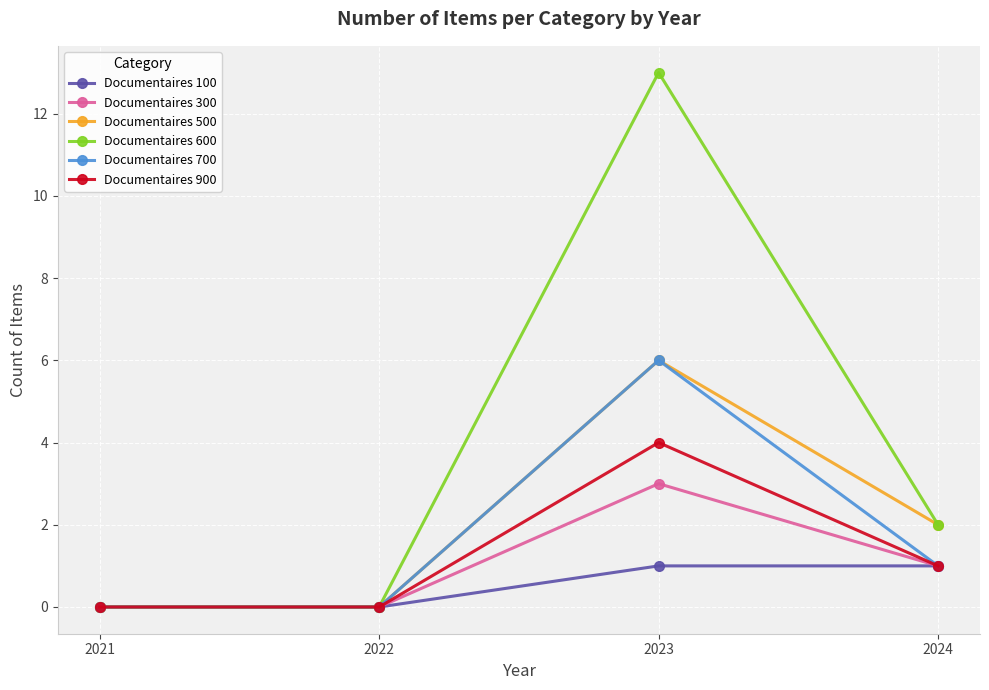

Count the number of data series in this chart.

6